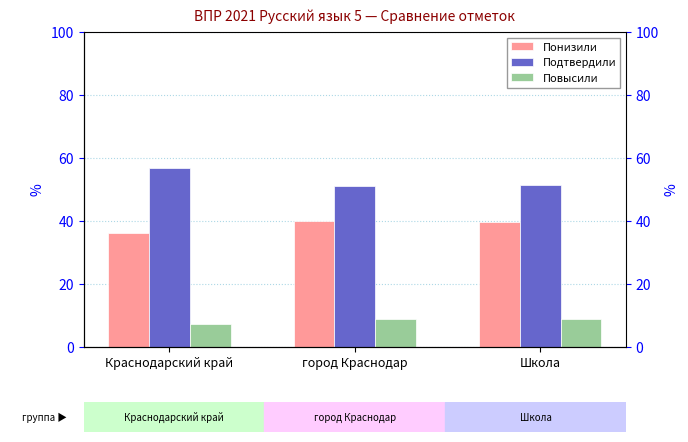

Which category has the lowest value in the Понизили series?

Краснодарский край